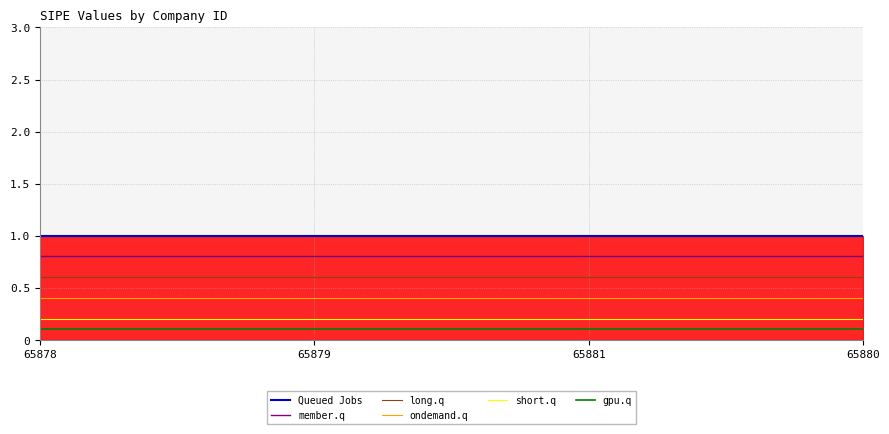

Which series has the largest total across all categories?

Queued Jobs